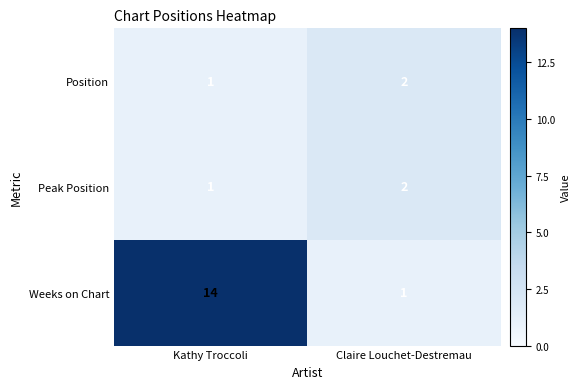

Between Kathy Troccoli and Claire Louchet-Destremau, which series saw the biggest shift?

Weeks on Chart